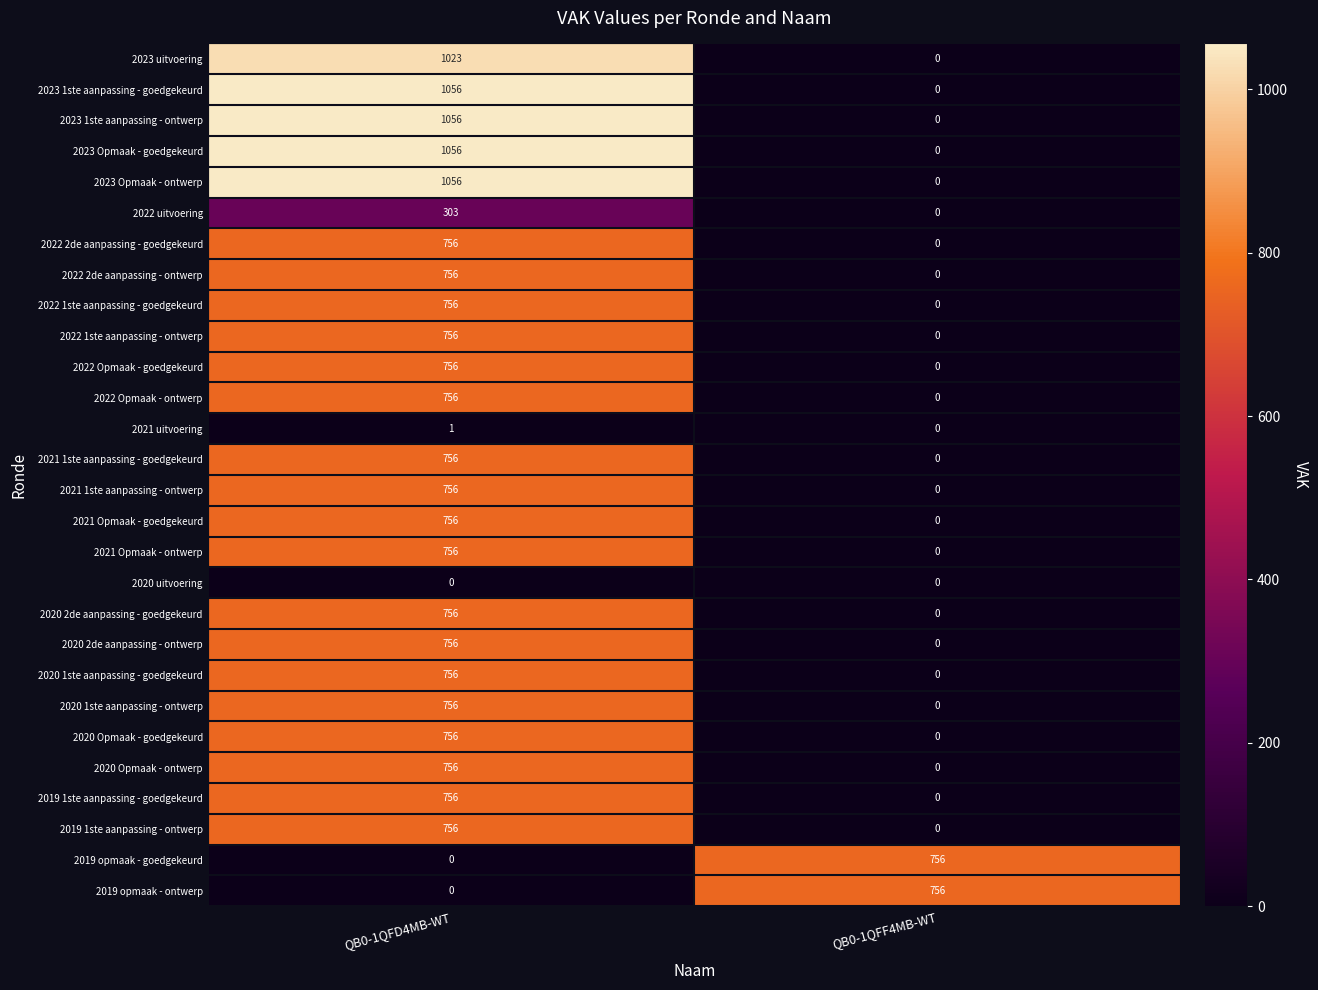

True or false: 2019 1ste aanpassing - goedgekeurd has a value of 756 at QB0-1QFD4MB-WT.

True